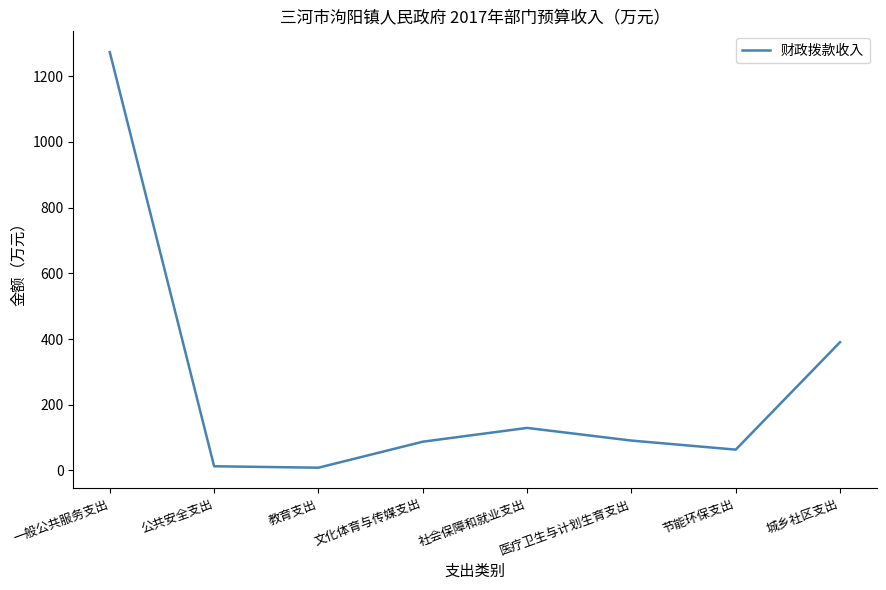

What is the maximum value shown in the chart?

1273.2